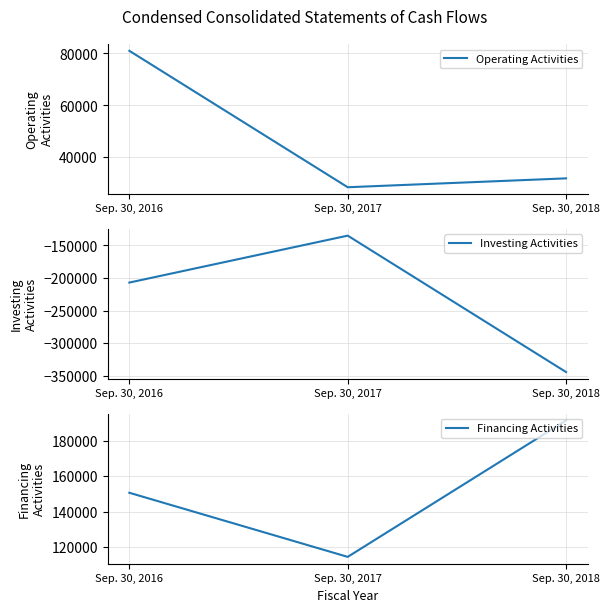

Reading left to right, list all the values displayed in this chart.

Operating Activities: Sep. 30, 2016=81017	Sep. 30, 2017=28502	Sep. 30, 2018=31919
Investing Activities: Sep. 30, 2016=-207035	Sep. 30, 2017=-134895	Sep. 30, 2018=-344610
Financing Activities: Sep. 30, 2016=150641	Sep. 30, 2017=114519	Sep. 30, 2018=191389